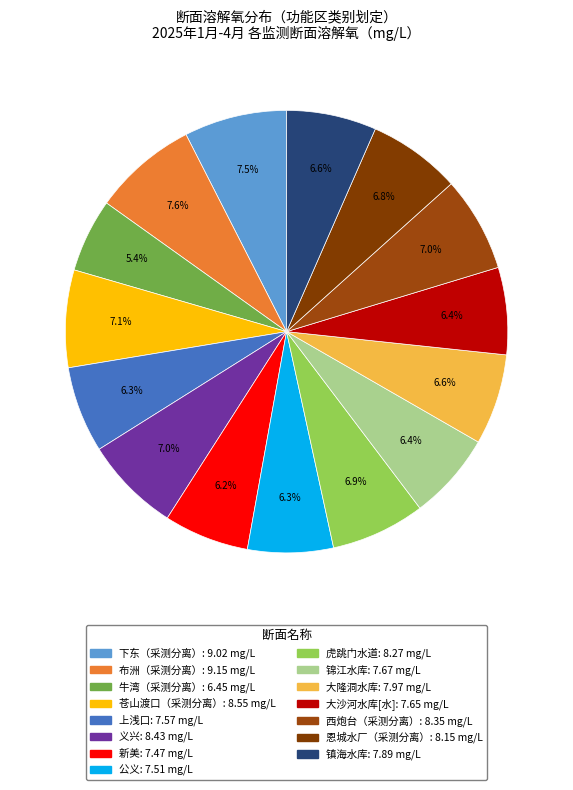

Count the number of slices in the pie.

15